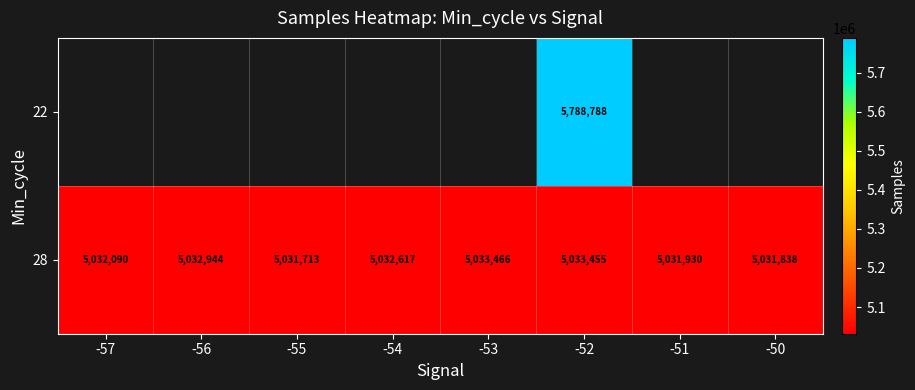

At -52, list the series in order from smallest to largest.

28, 22